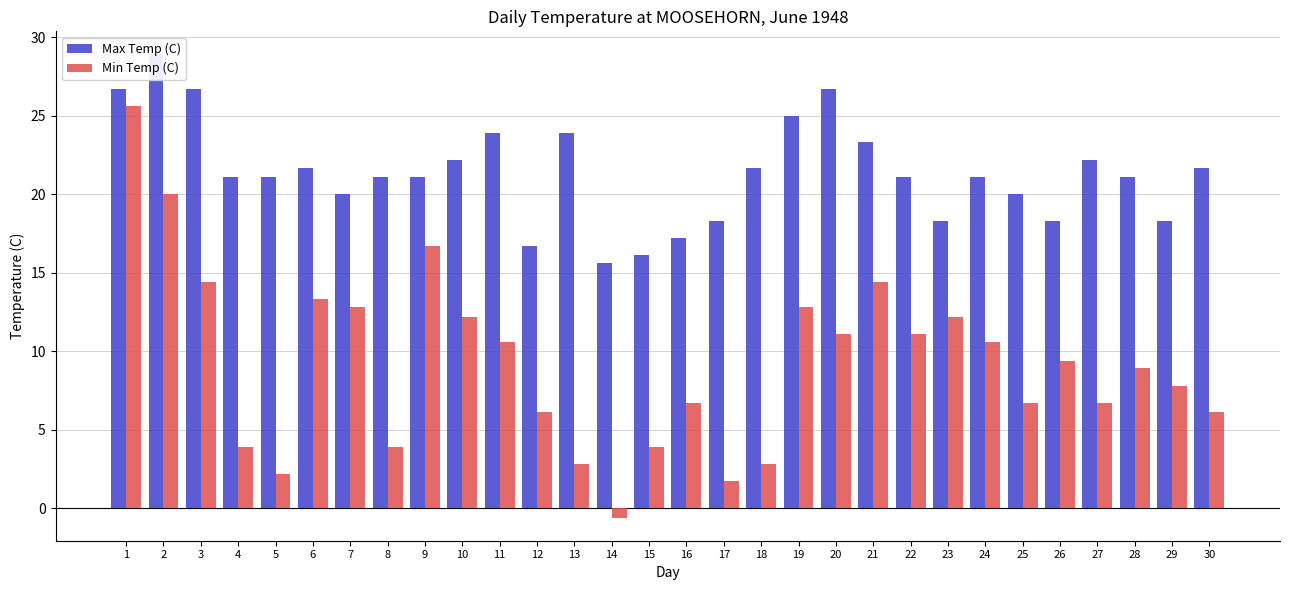

What is the approximate value of Min Temp (C) at 12?

6.1